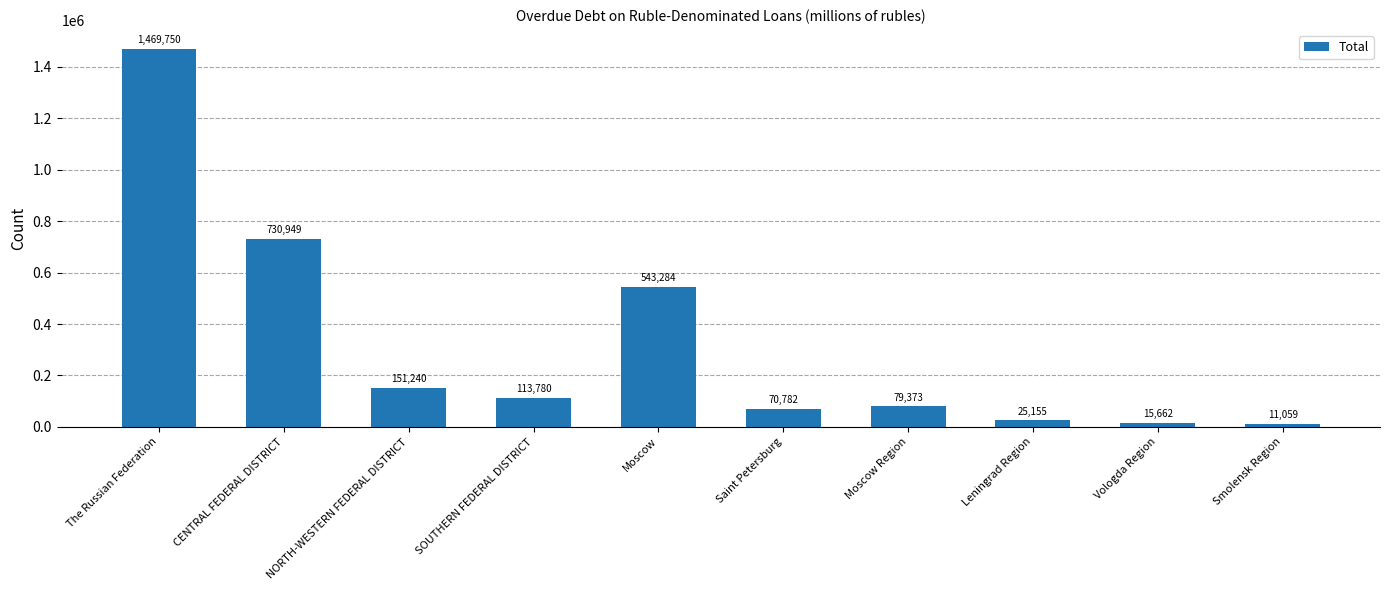

What is the average value?

321103